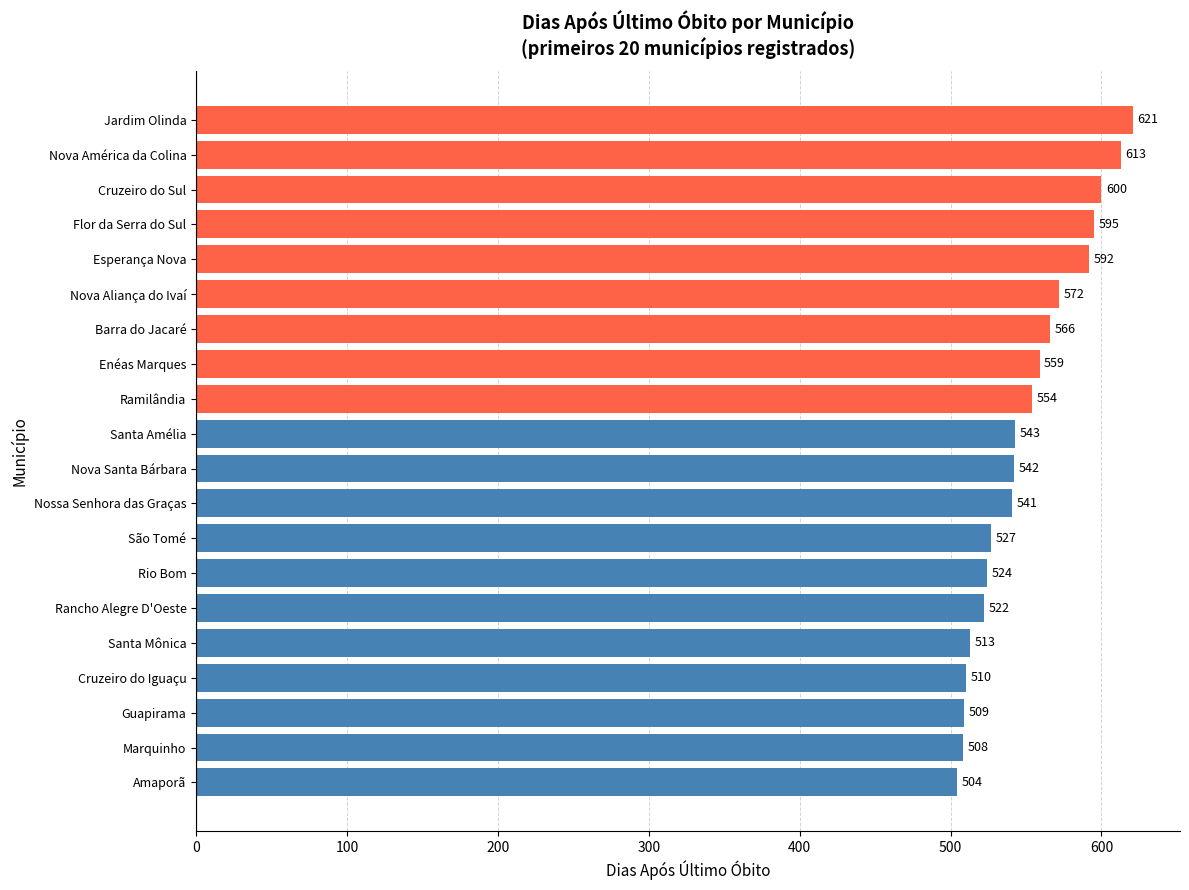

What is the difference between the maximum and second lowest values?

113